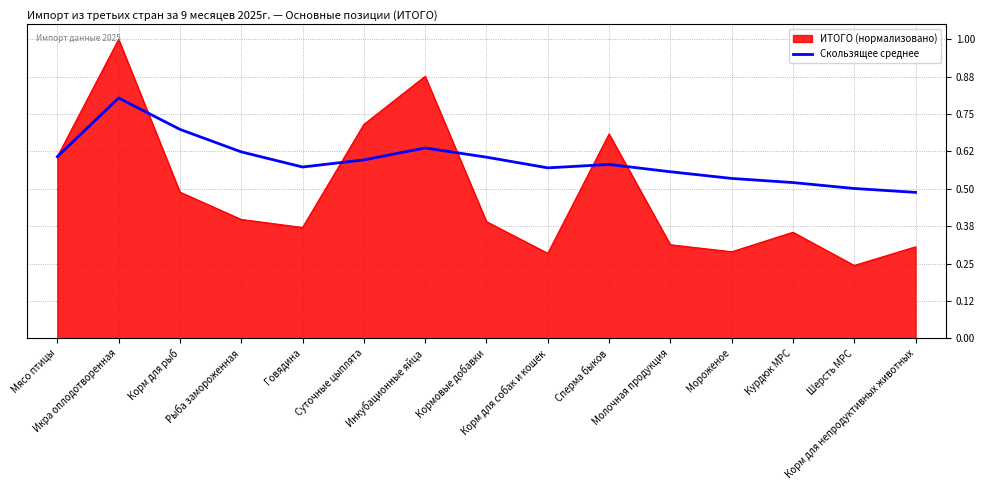

Which series has the largest range (max minus min)?

ИТОГО (нормализовано)